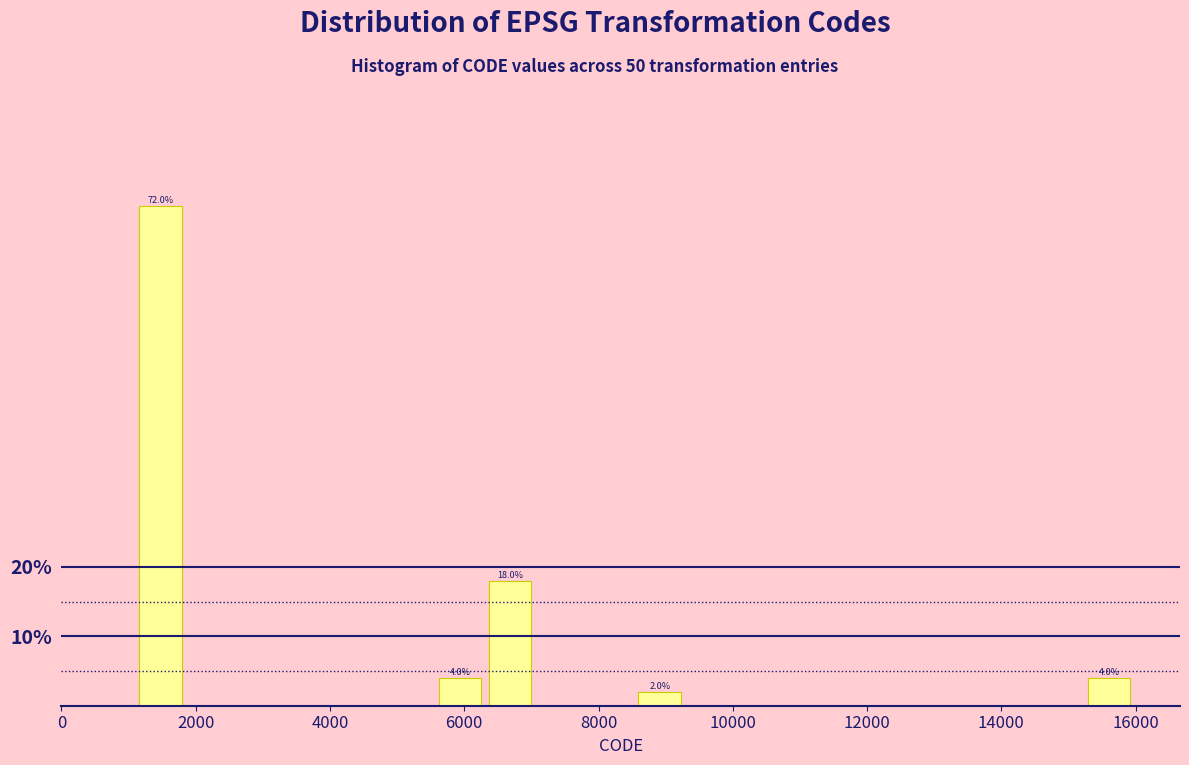

Around what value on the x-axis is the tallest bar? Give the approximate position of its centre, as read against the axis.

1400